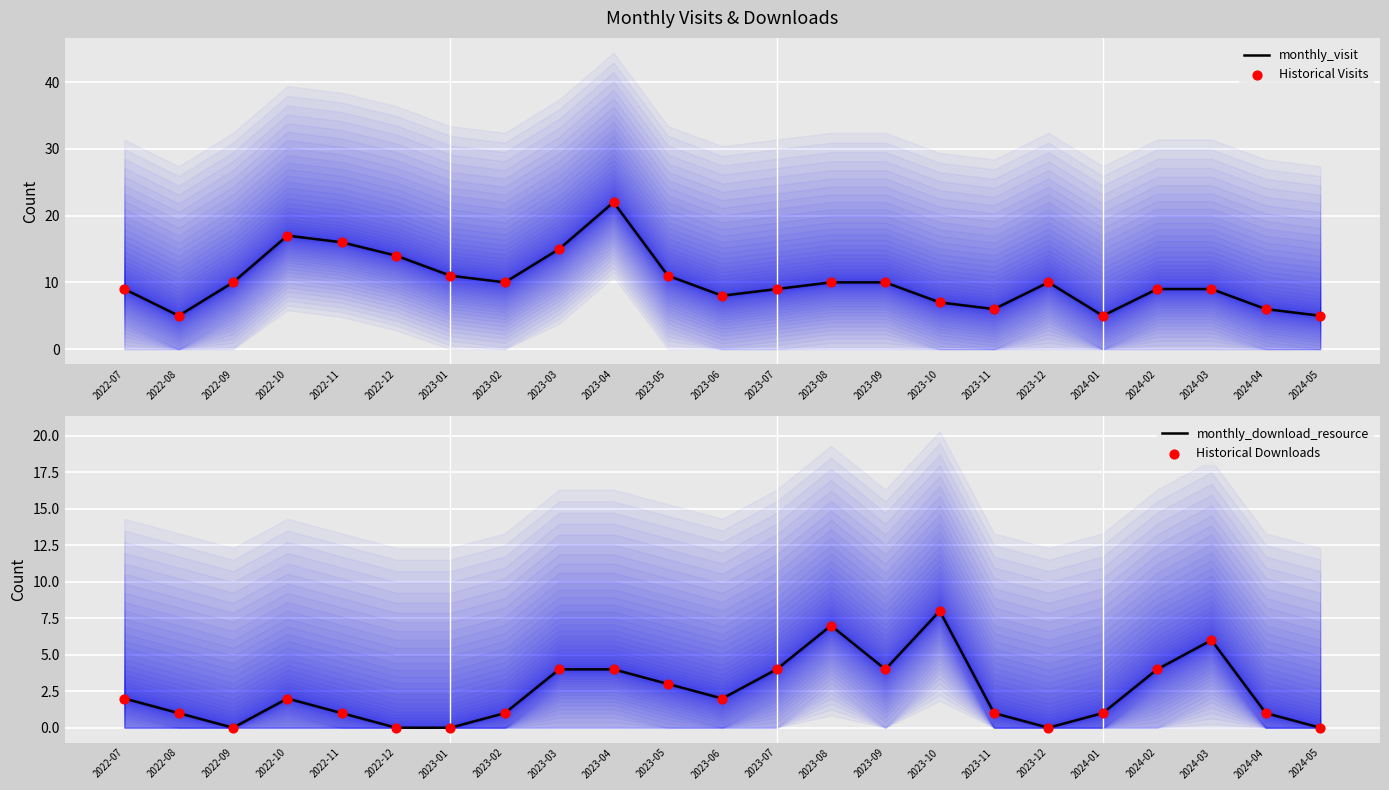

Which series has the largest Y range (max minus min)?

monthly_visit